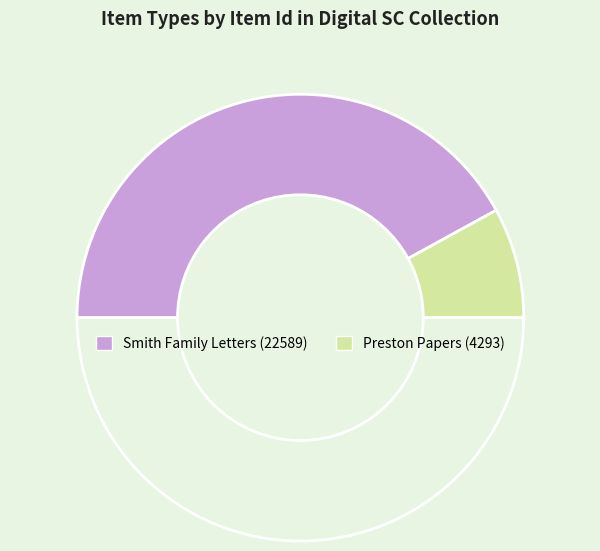

How many segments does this pie chart have?

3